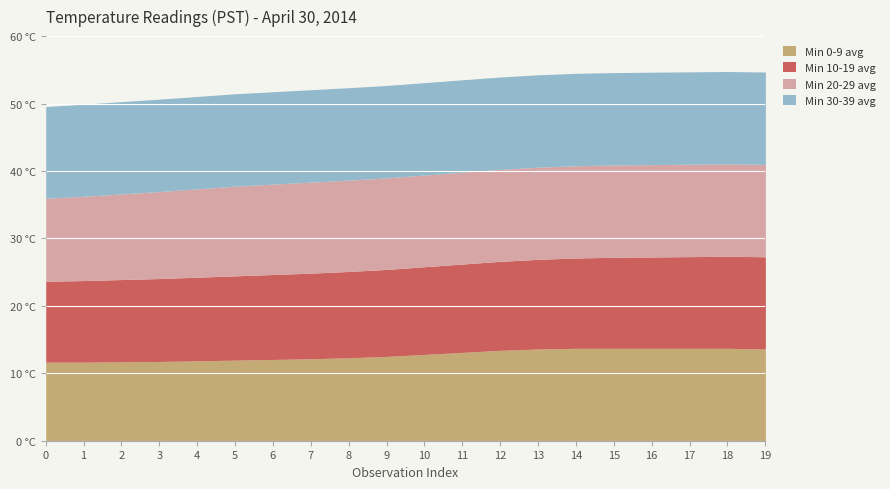

Which series changed the most between 11 and 12?

Min 0-9 avg